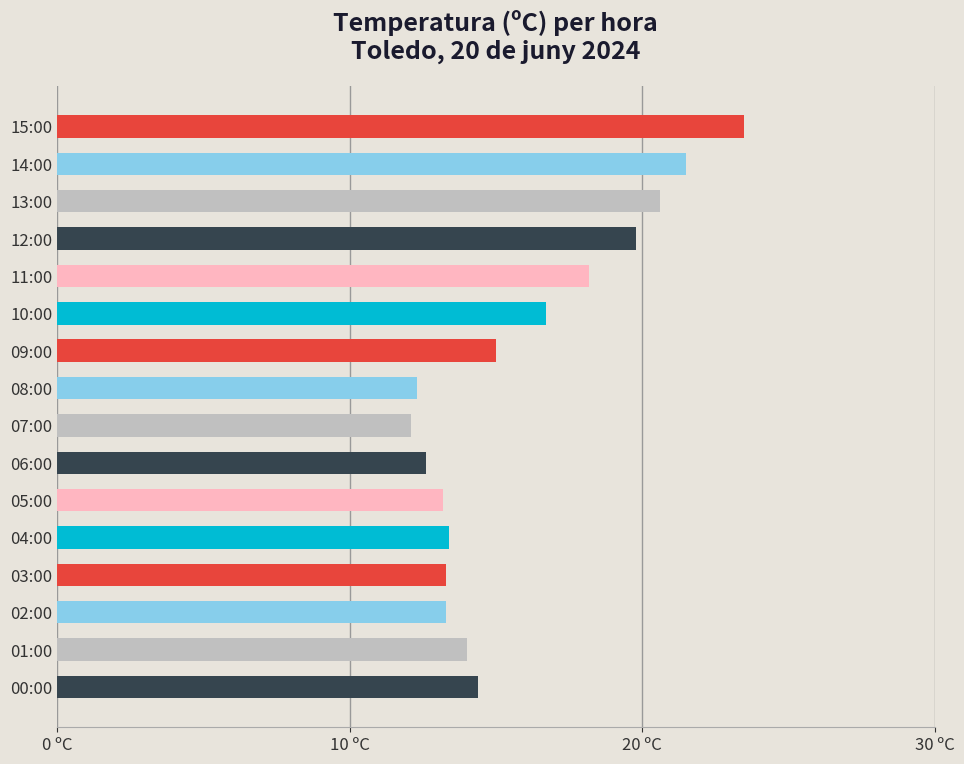

Does the chart contain any negative values?

No